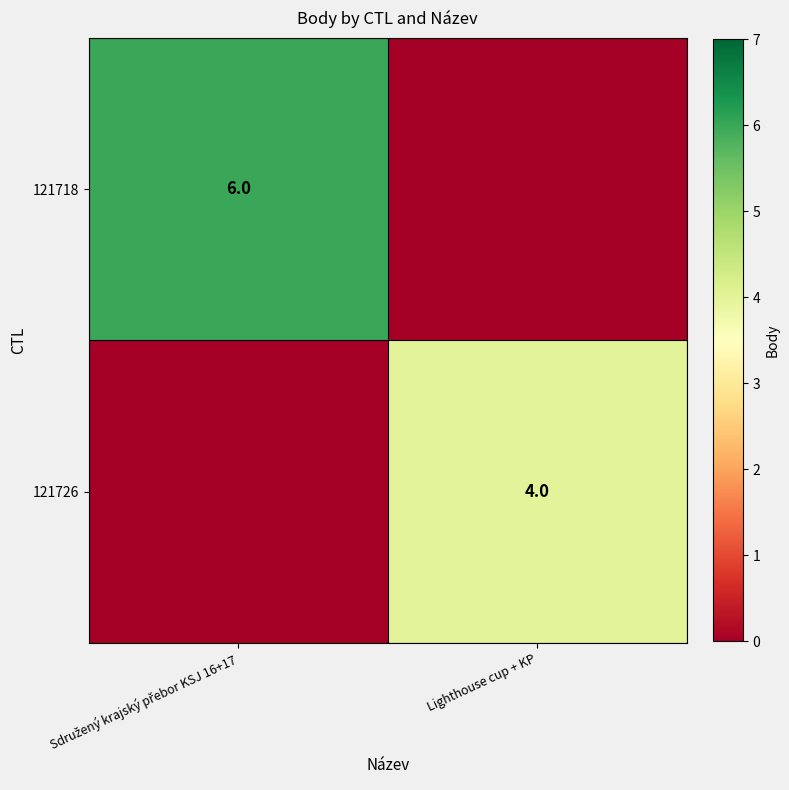

What is the total value across all series at Lighthouse cup + KP?

4